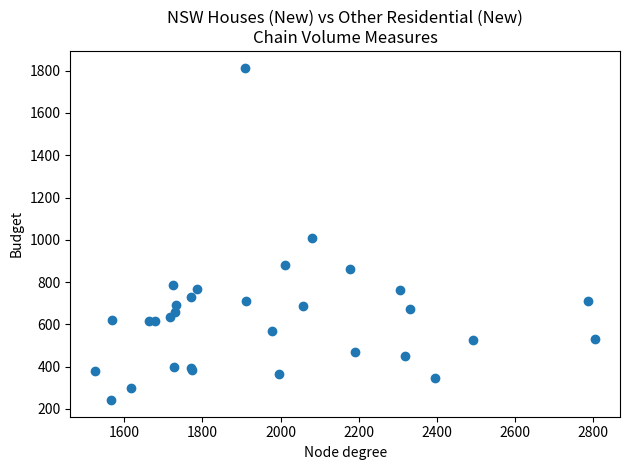

What Y value in the scatter plot is closest to 1028?

1008.5